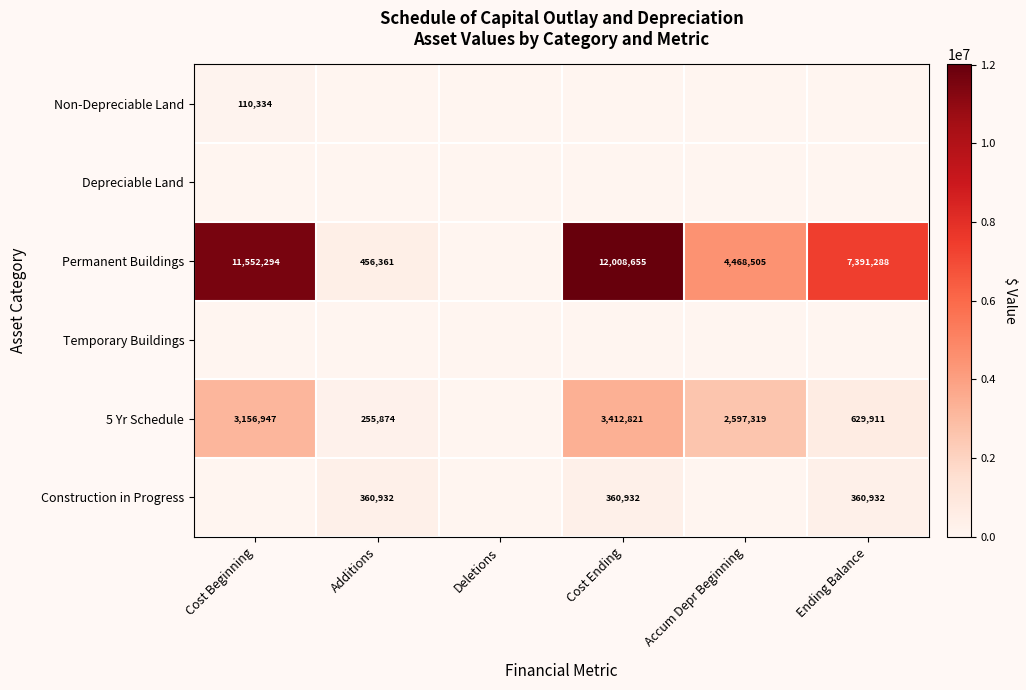

Is the value of Construction in Progress at Ending Balance greater than the value of Permanent Buildings at Ending Balance?

No